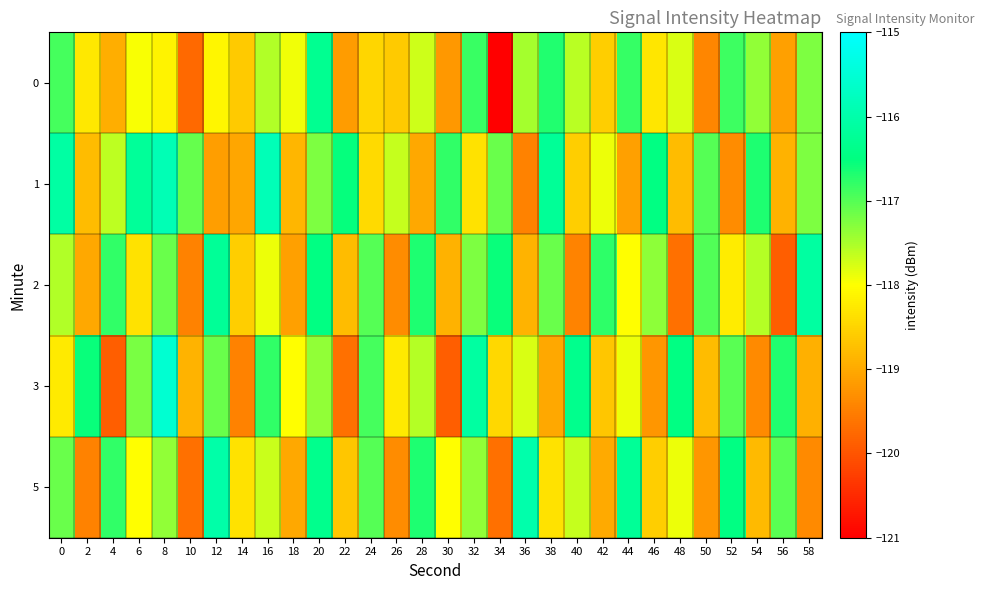

At how many categories does at least one series exceed -119?

30